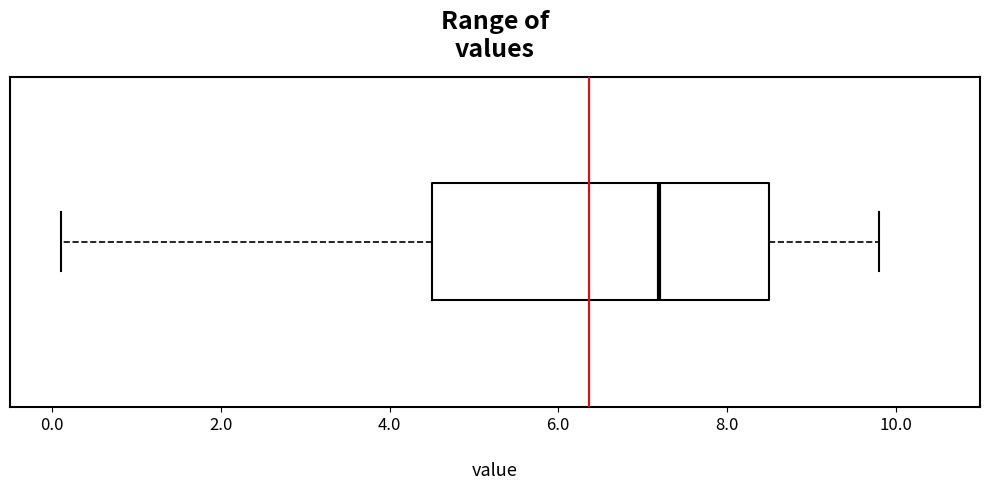

Where does the median line of the box sit on the x-axis? The values are not printed on the chart, so give them approximately, as read against the axis.

7.2